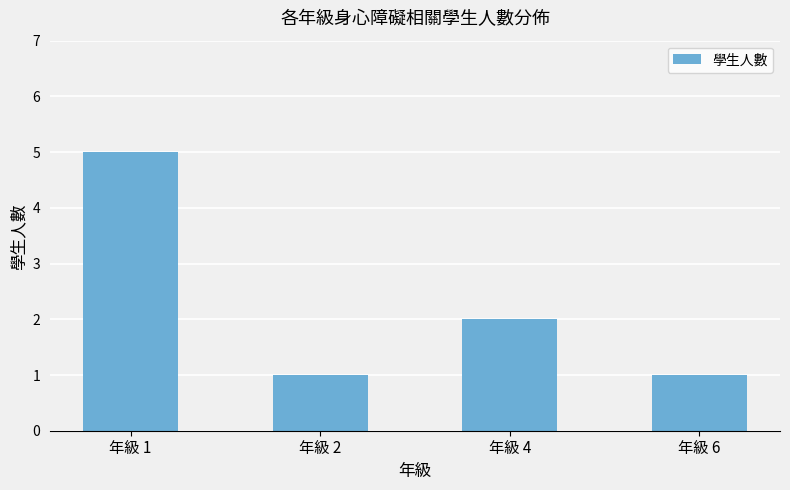

Which label corresponds to the largest value in the chart?

年級 1